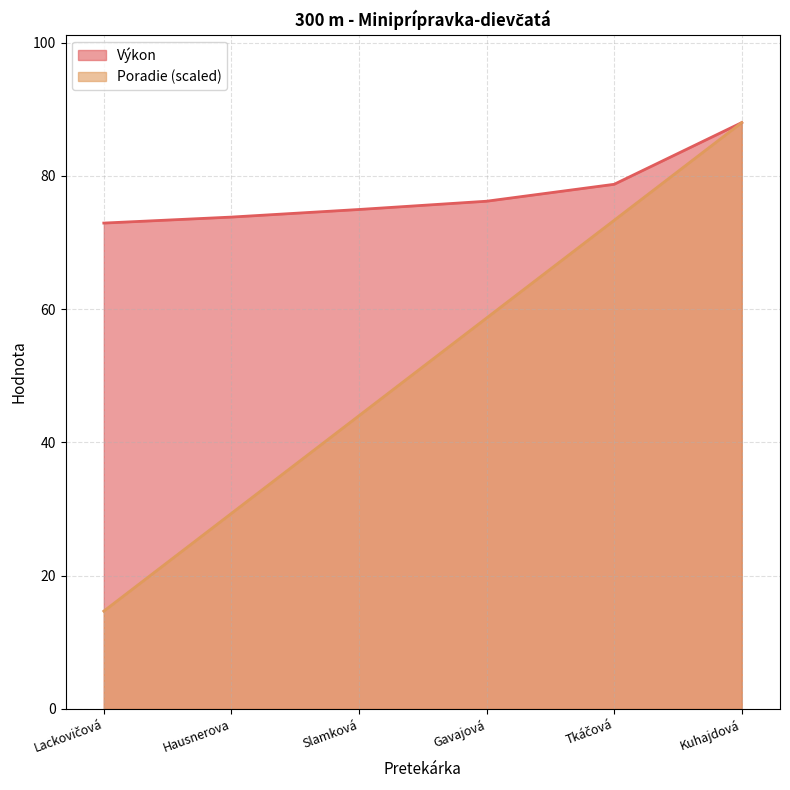

Count the number of categories in the chart.

6